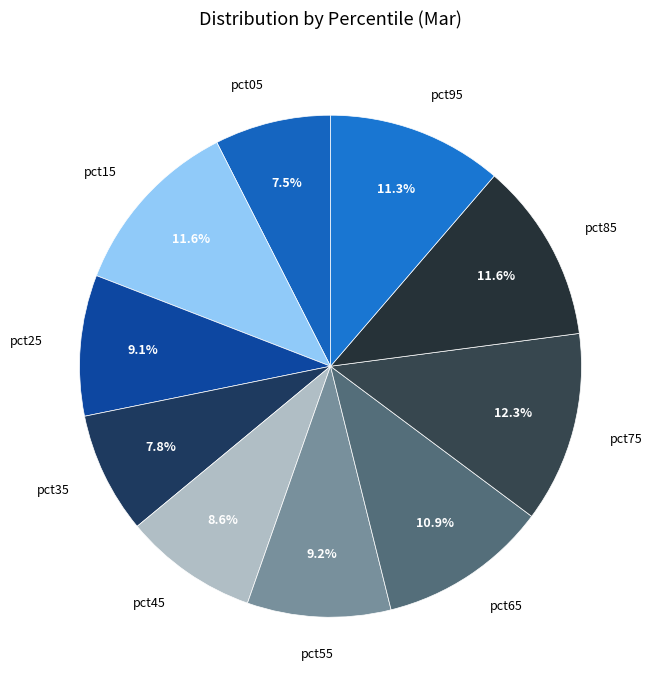

Is there any slice that represents more than half of the pie?

No